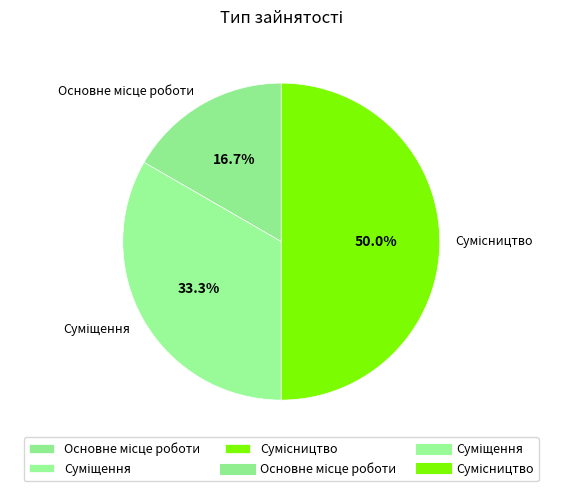

How many segments does this pie chart have?

3